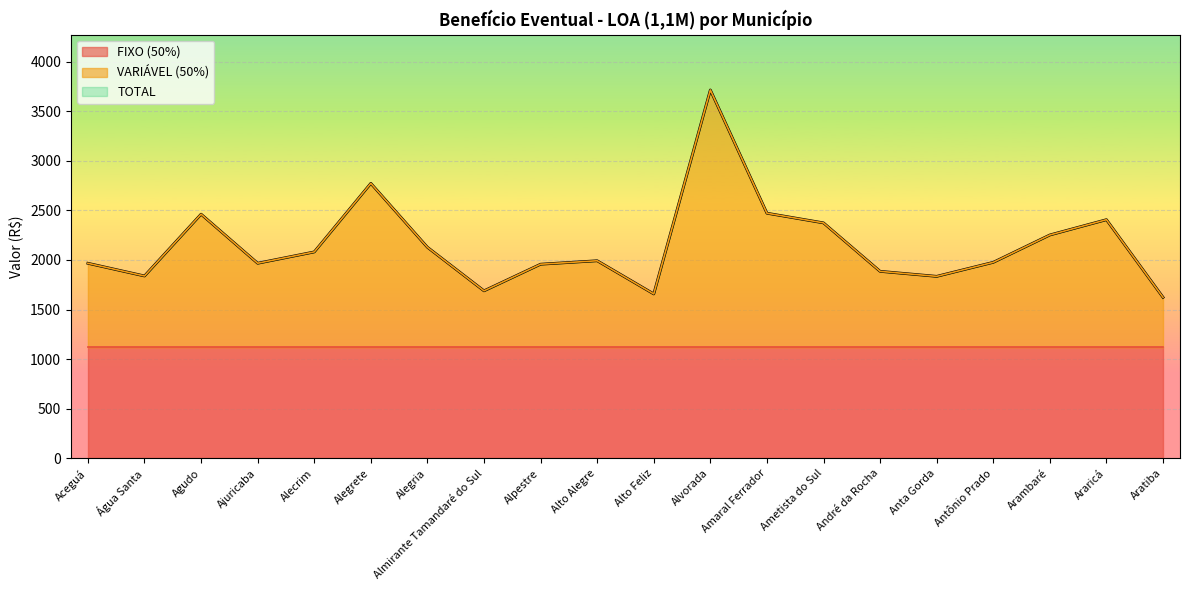

What is the smallest value displayed?

1623.6